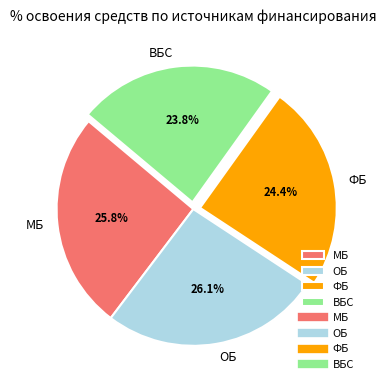

Which has a higher value, ОБ or ВБС?

ОБ